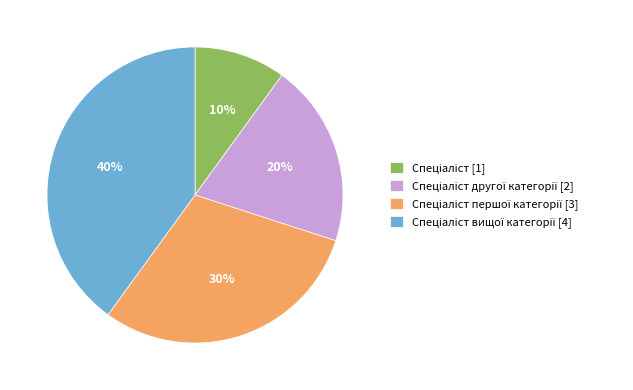

To the nearest percent, what is the average slice percentage?

25%